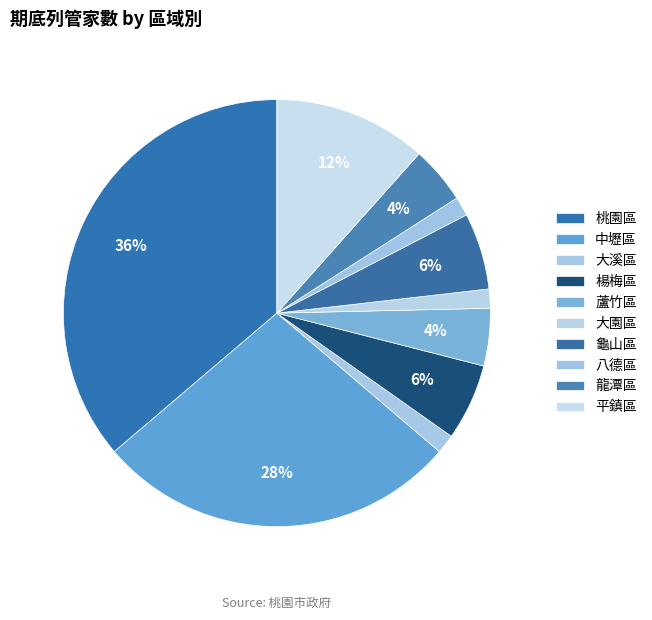

True or false: 楊梅區 accounts for 16% of the total.

False